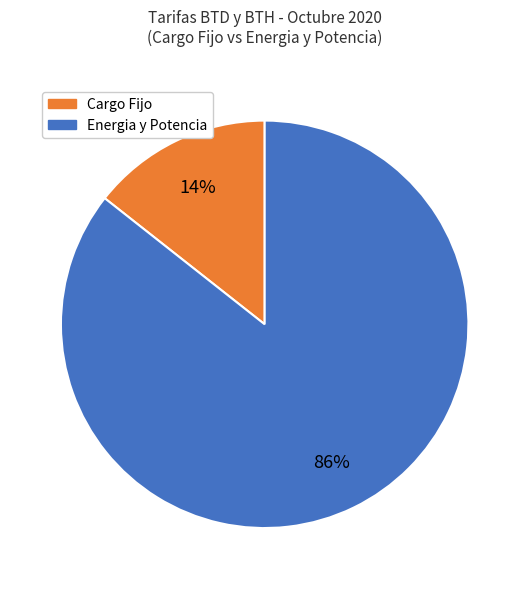

To the nearest percent, what is the average slice percentage?

50%